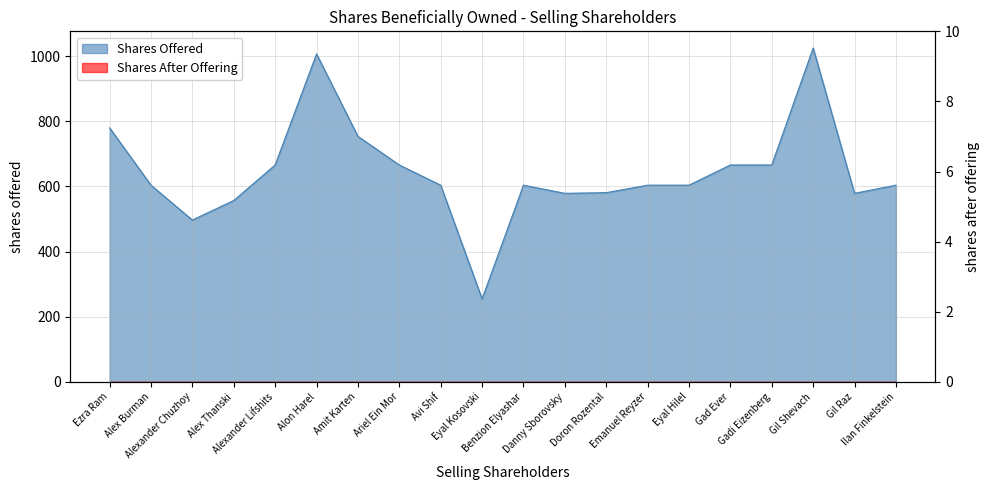

Between Alexander Chuzhoy and Danny Sborovsky, which is larger?

Danny Sborovsky